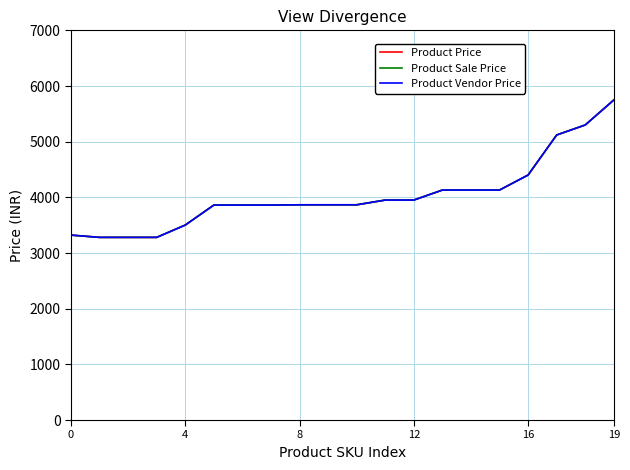

What is the average value of the Product Vendor Price series?

4036